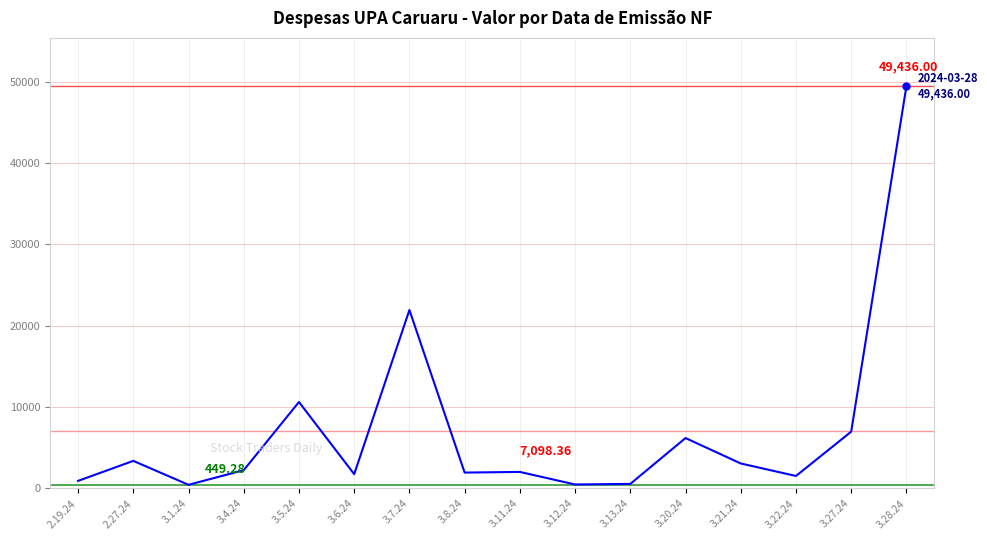

What is the sum of all values?

113573.8